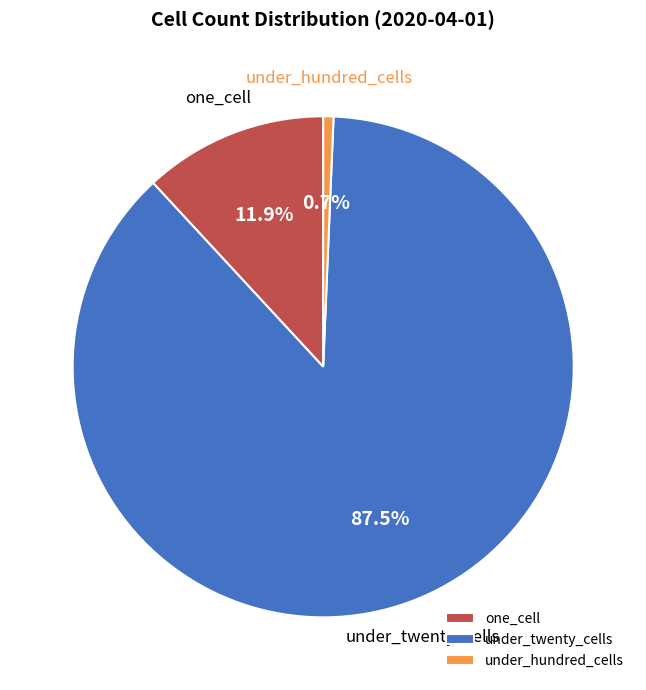

Which has a higher value, one_cell or under_twenty_cells?

under_twenty_cells